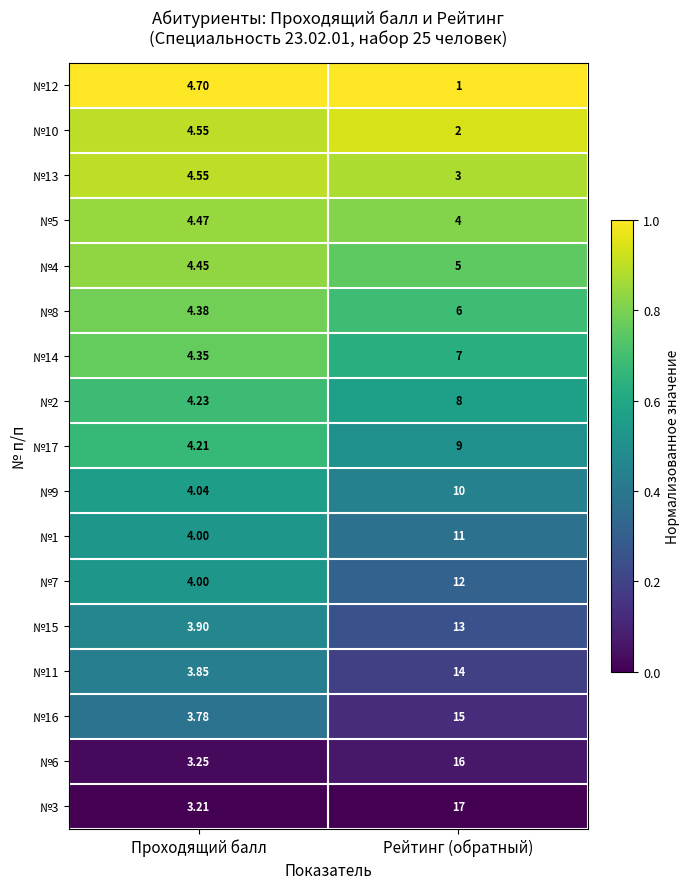

Which series has the widest spread of values?

№3